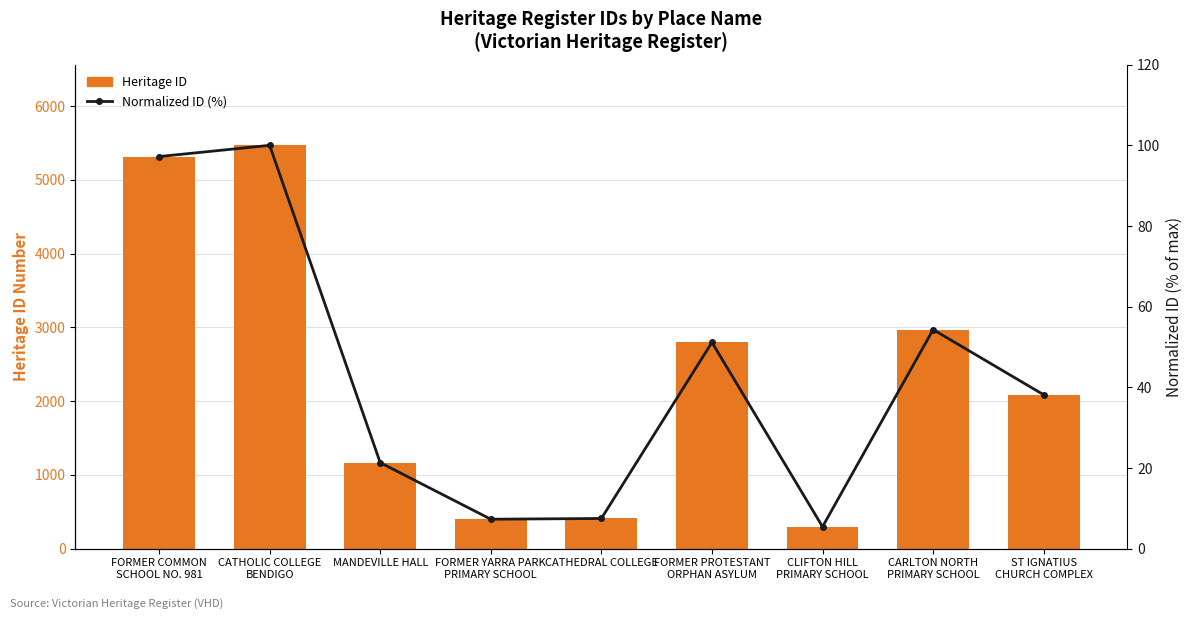

Reading left to right, transcribe all the data shown in this chart.

Heritage ID: FORMER COMMON
SCHOOL NO. 981=5315.0	CATHOLIC COLLEGE
BENDIGO=5467.0	MANDEVILLE HALL=1165.0	FORMER YARRA PARK
PRIMARY SCHOOL=398.0	CATHEDRAL COLLEGE=408.0	FORMER PROTESTANT
ORPHAN ASYLUM=2796.0	CLIFTON HILL
PRIMARY SCHOOL=296.0	CARLTON NORTH
PRIMARY SCHOOL=2969.0	ST IGNATIUS
CHURCH COMPLEX=2085.0
Normalized ID (%): FORMER COMMON
SCHOOL NO. 981=97.2	CATHOLIC COLLEGE
BENDIGO=100.0	MANDEVILLE HALL=21.3	FORMER YARRA PARK
PRIMARY SCHOOL=7.3	CATHEDRAL COLLEGE=7.5	FORMER PROTESTANT
ORPHAN ASYLUM=51.1	CLIFTON HILL
PRIMARY SCHOOL=5.4	CARLTON NORTH
PRIMARY SCHOOL=54.3	ST IGNATIUS
CHURCH COMPLEX=38.1